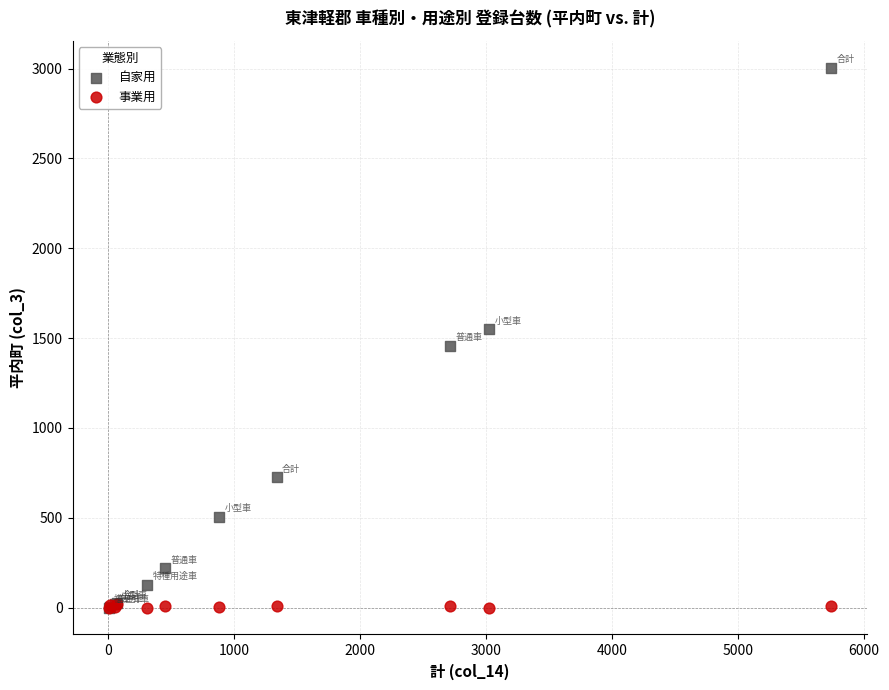

What are all the series names shown in the legend?

自家用, 事業用